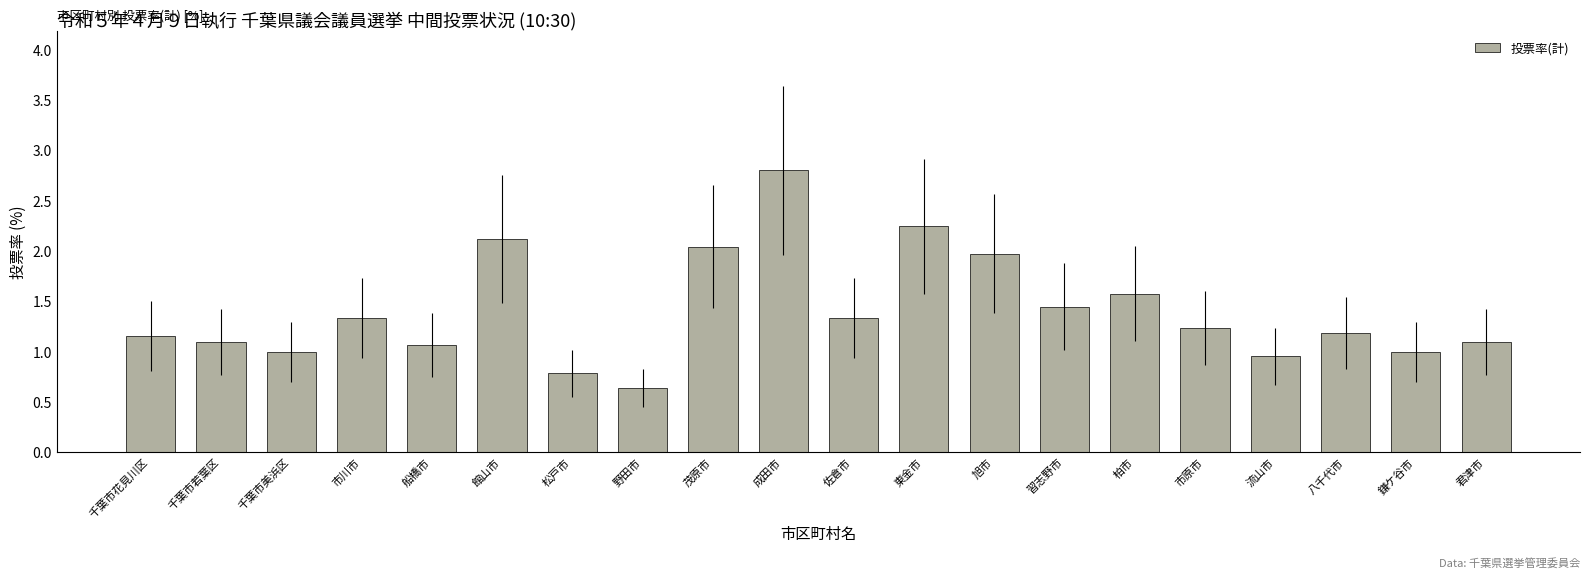

Are the bars horizontal?

No